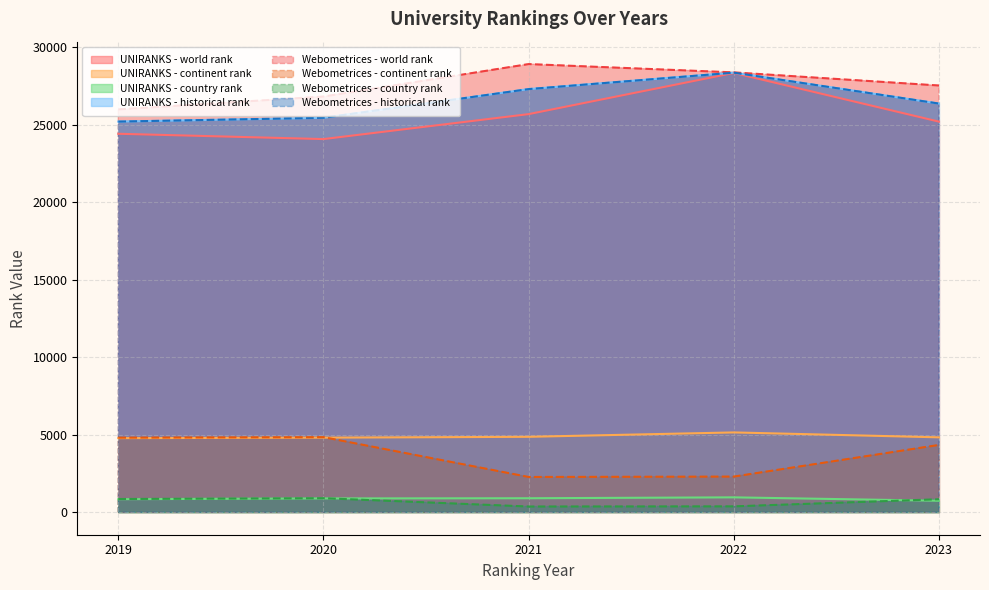

How many values in the historical rank series are below 26360?

4